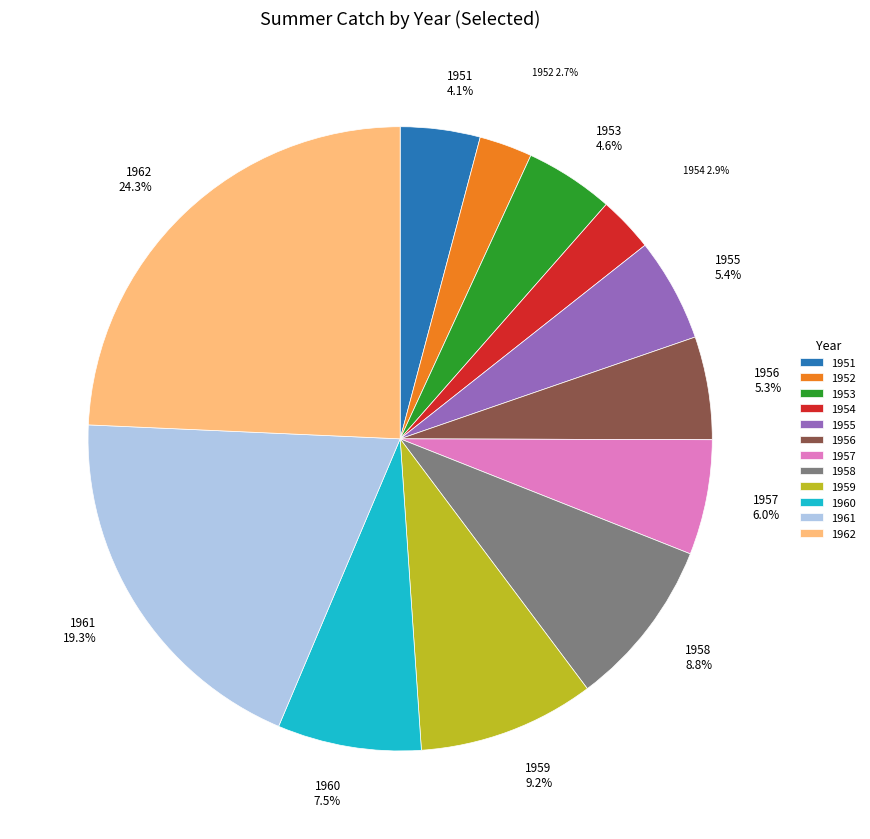

Is it true that 1954 is 16% of the pie?

False